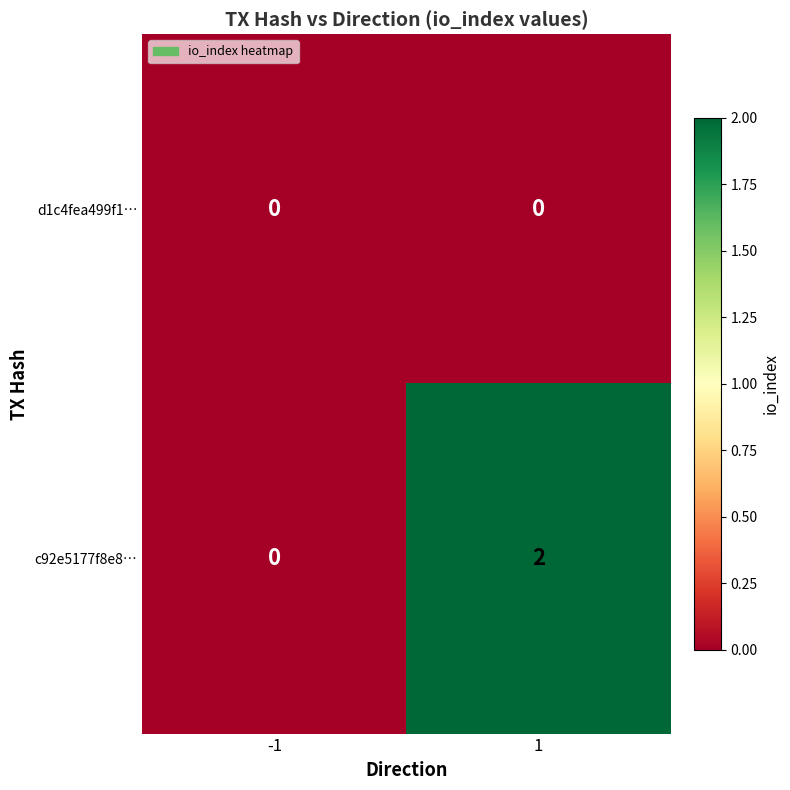

The d1c4fea499f1… series shows 0 at 1. True or false?

True